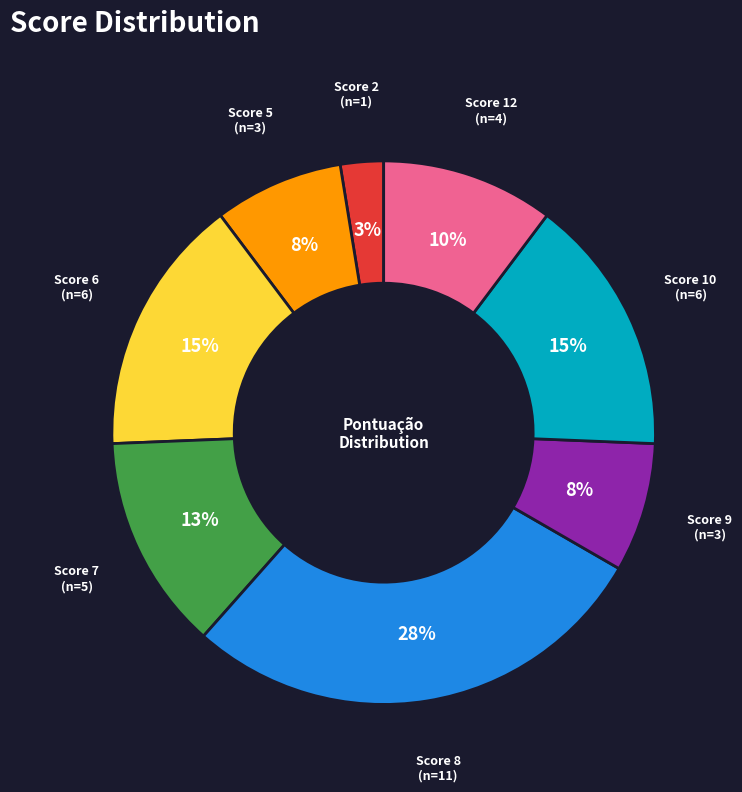

Which slice is the largest?

Score 8